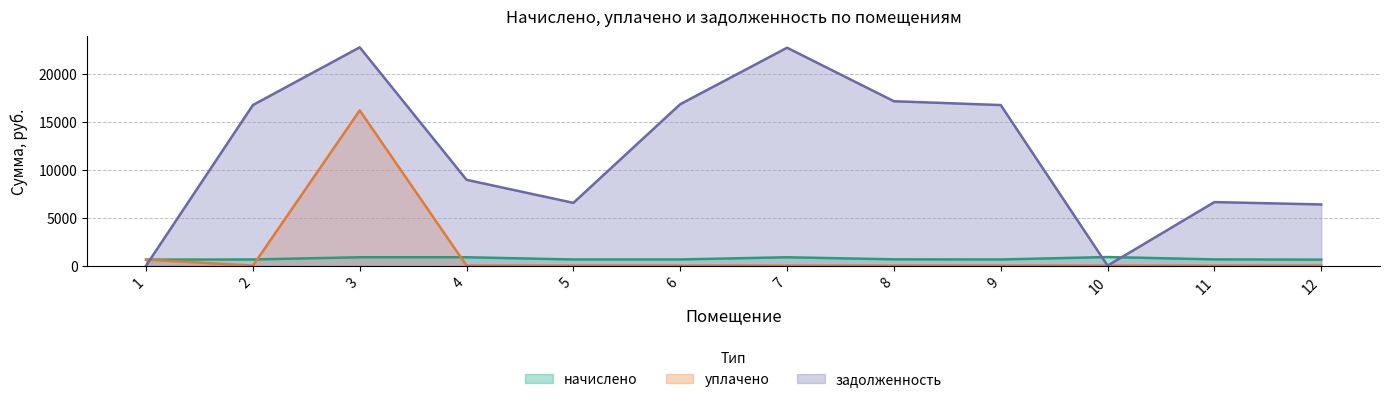

Which has a higher value, 1 or 3?

3